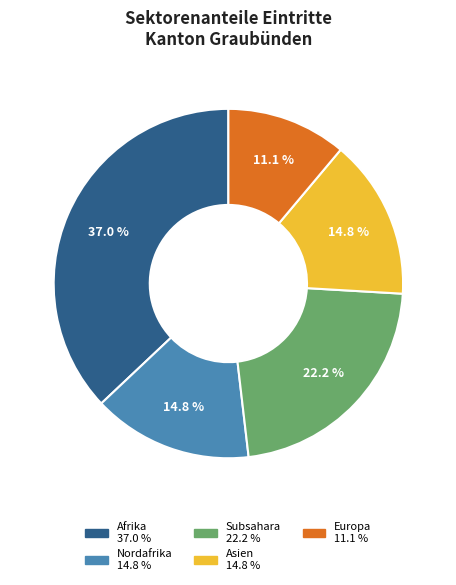

Does any single category account for the majority?

No